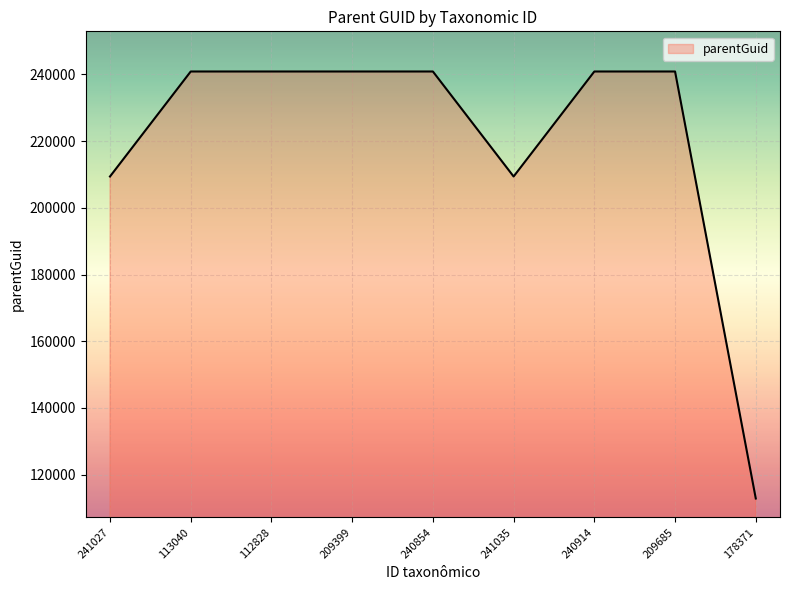

The value at 209399 is 143061. True or false?

False